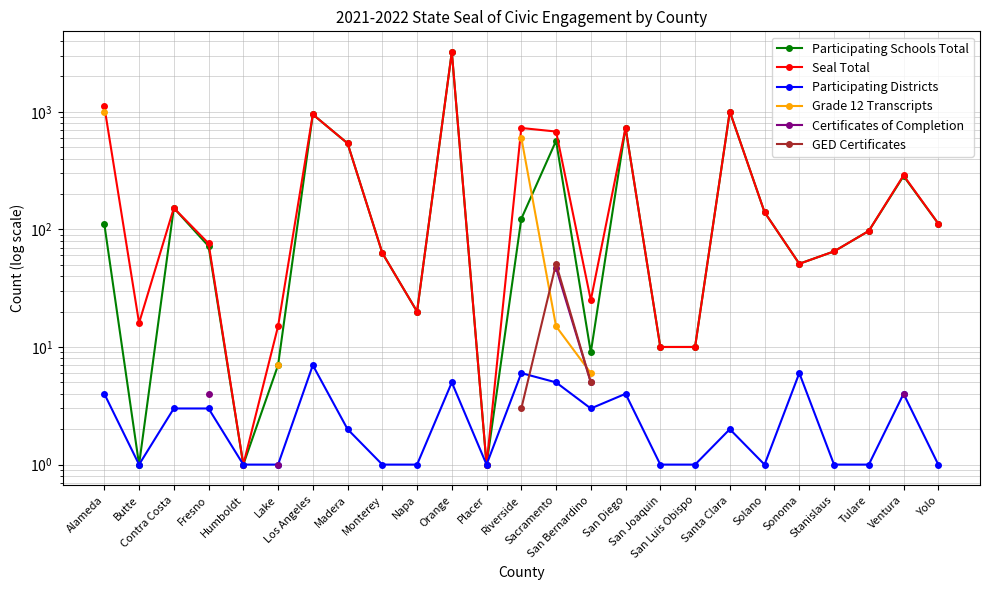

Which has a higher value, Lake or Stanislaus?

Stanislaus